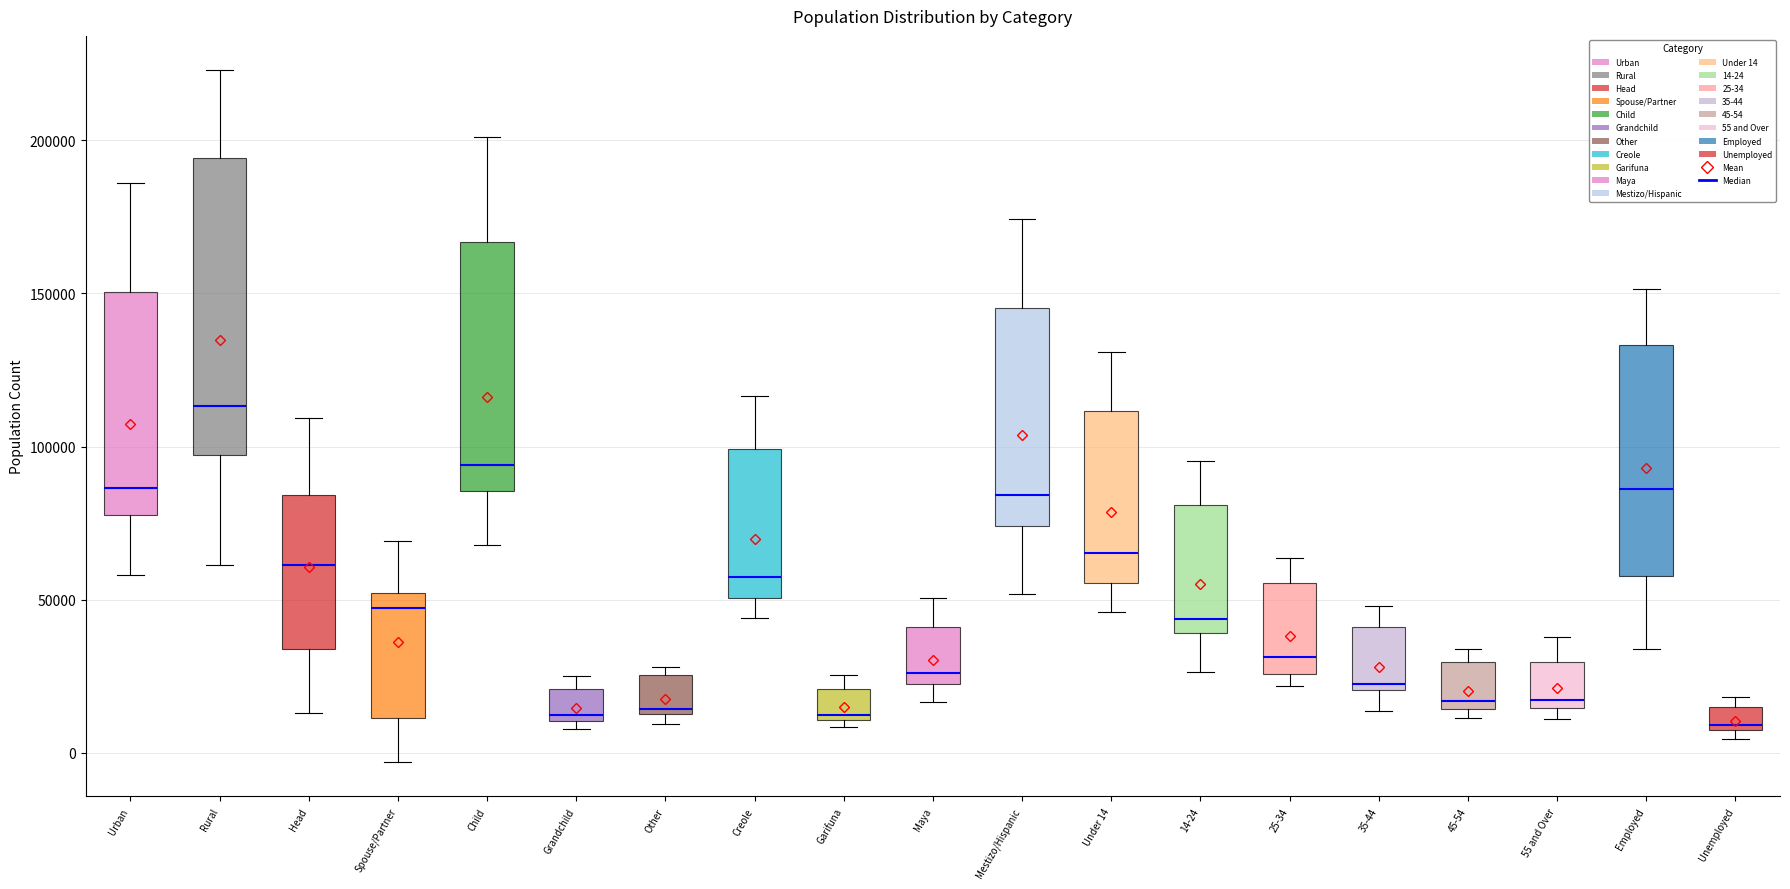

Where does the upper whisker of the box for Under 14 end on the y-axis? The values are not printed on the chart, so give them approximately, as read against the axis.

130000